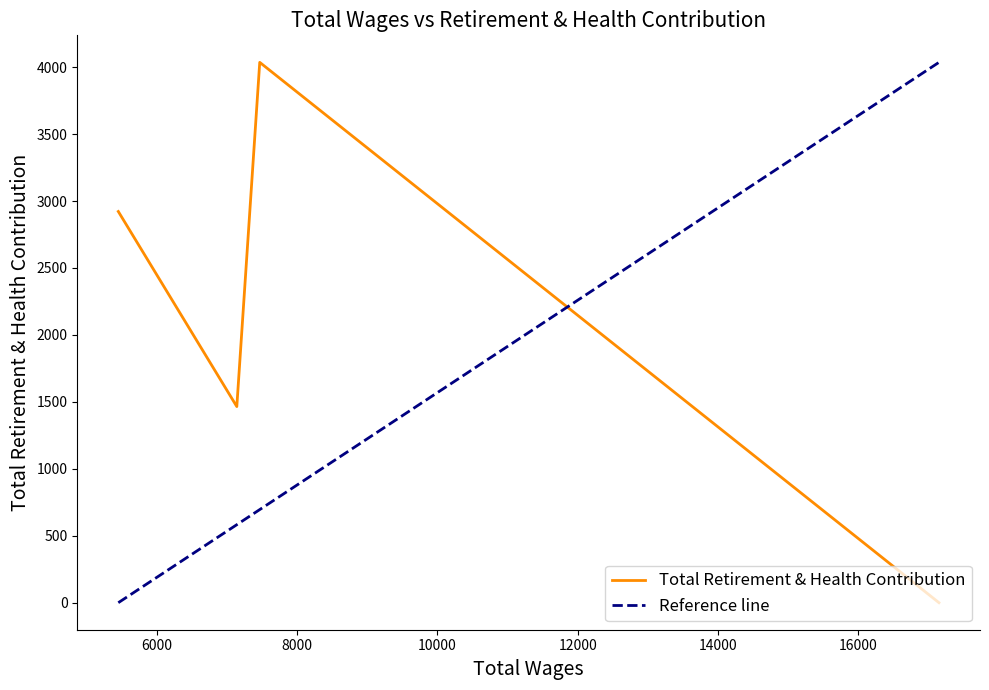

In Total Retirement & Health Contribution, how many points are higher than both neighbors (excluding endpoints)?

1